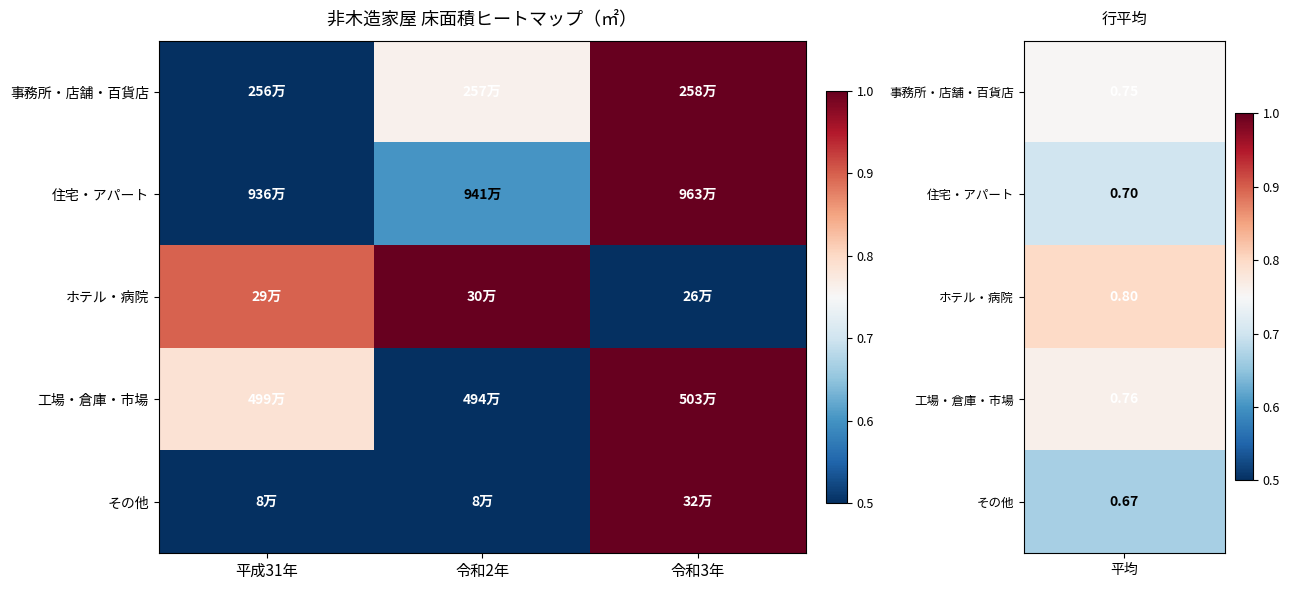

At how many categories does at least one series exceed 0?

3